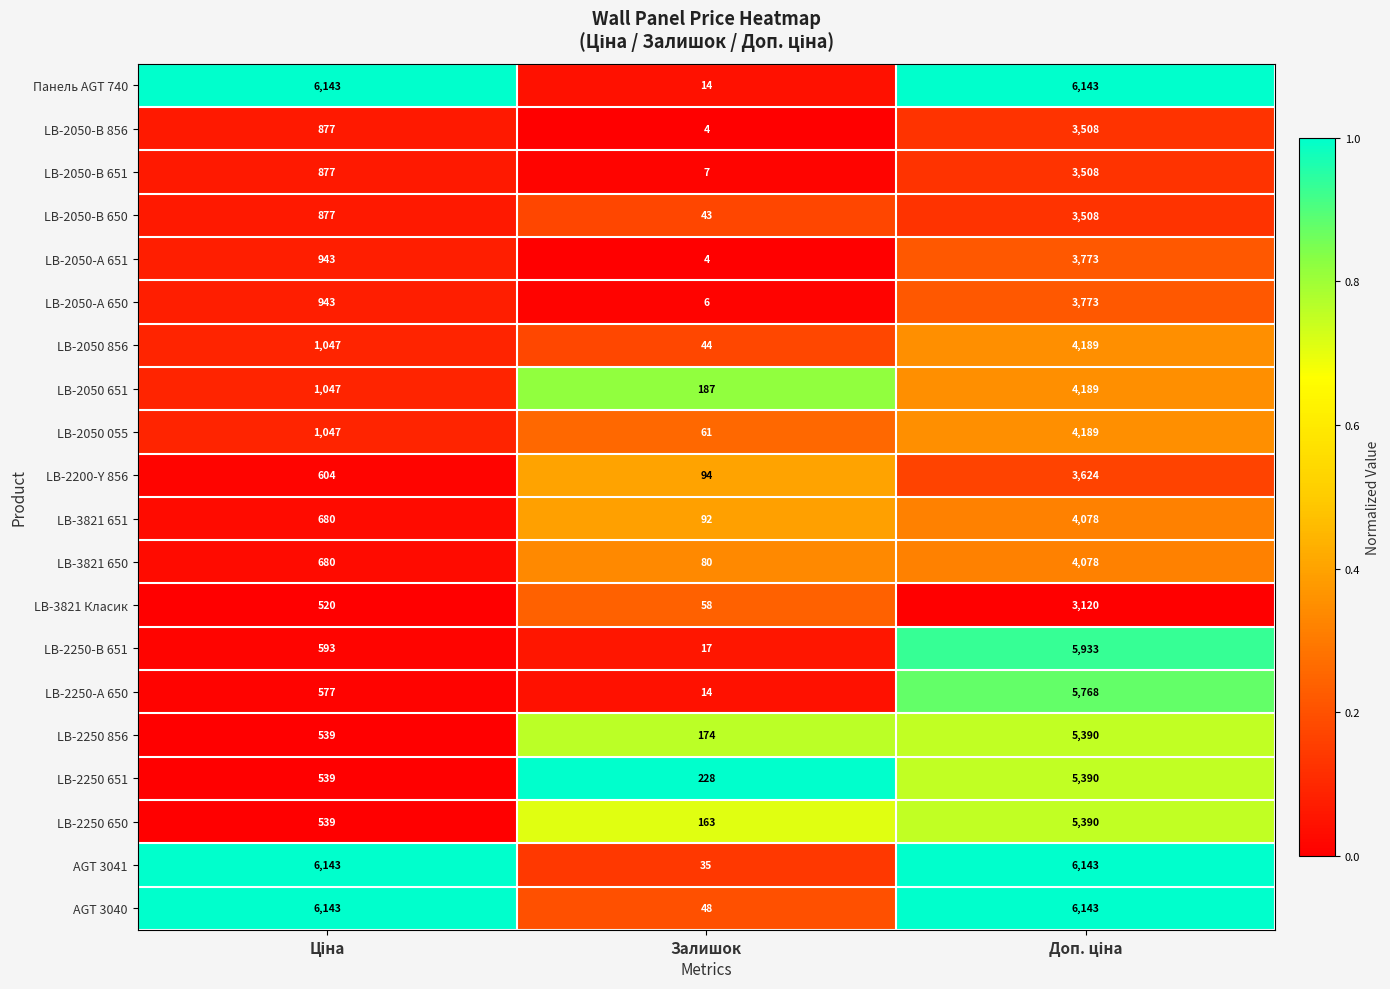

True or false: LB-2200-Y 856 has a value of 24 at Залишок.

False